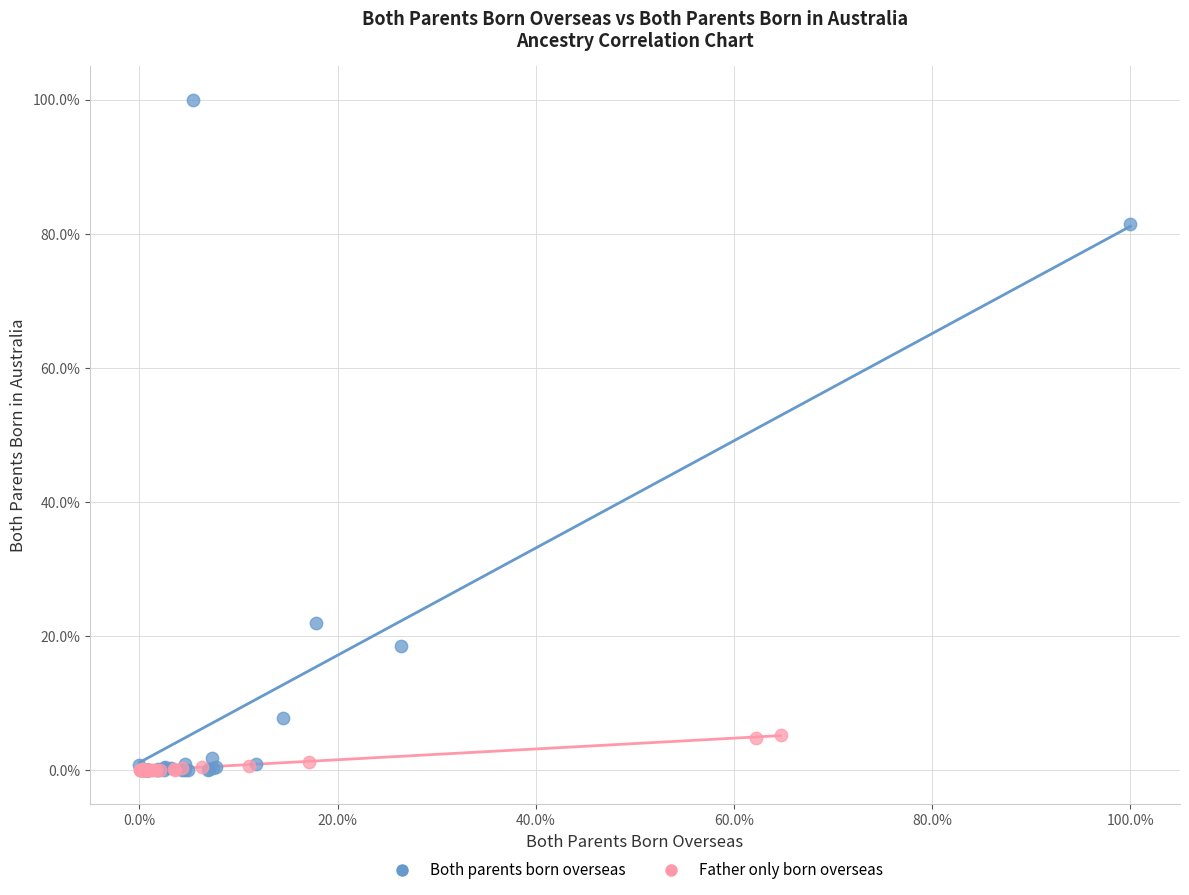

Which series contains the highest Y value?

Both parents born overseas